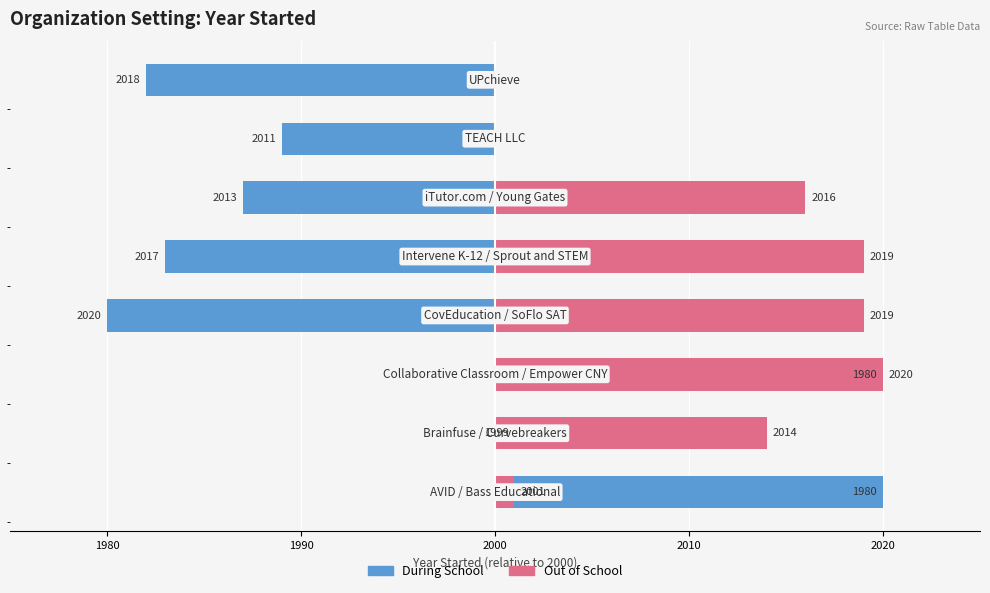

The Out of School series shows 1 at 1980. True or false?

True